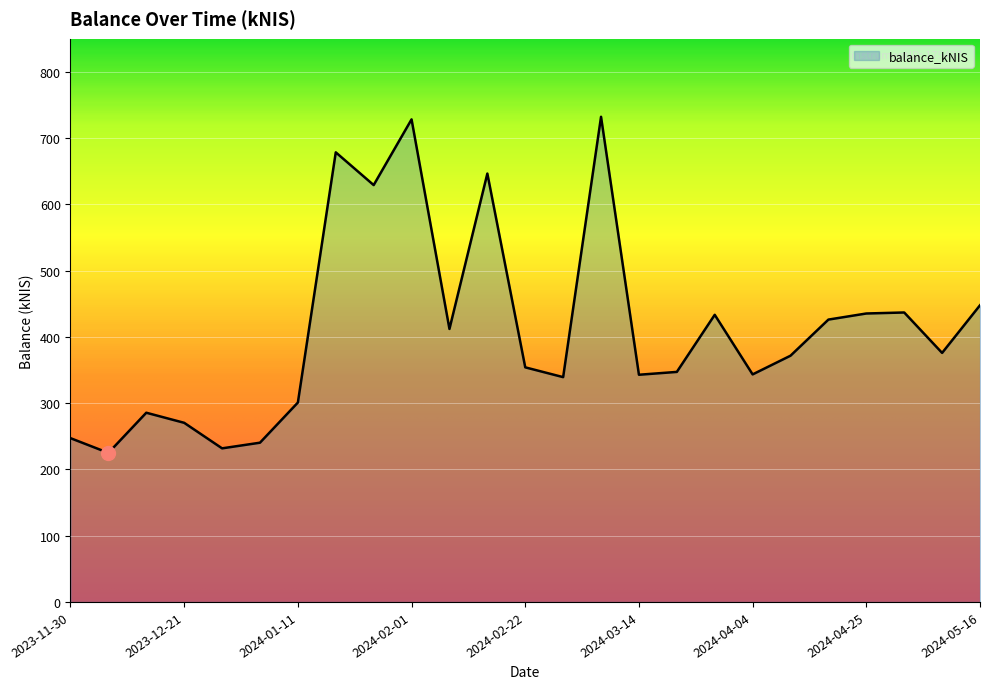

What is the minimum value shown in the chart?

224.9